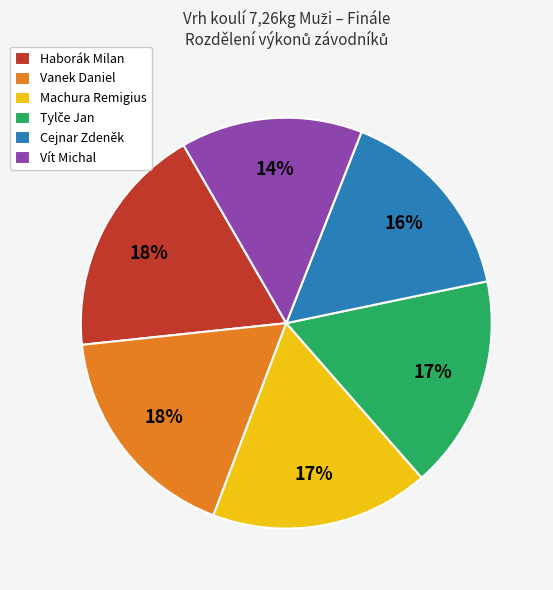

Between Vít Michal and Machura Remigius, which is larger?

Machura Remigius